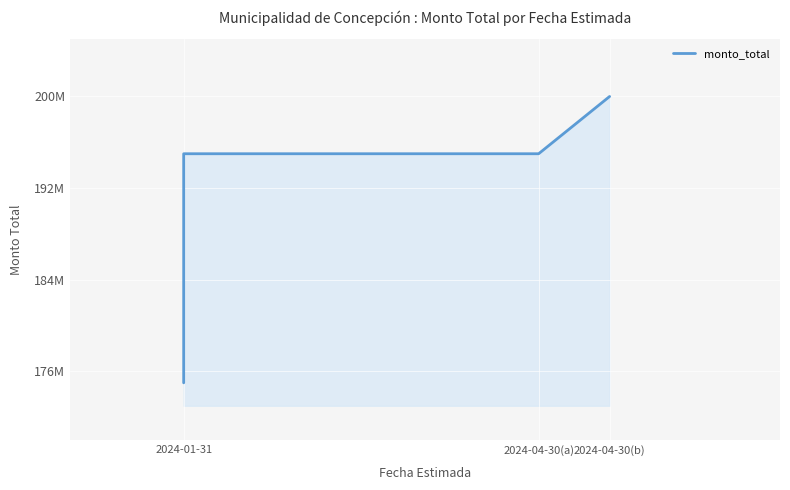

The chart shows a value of 294094724 at 2024-01-31. True or false?

False